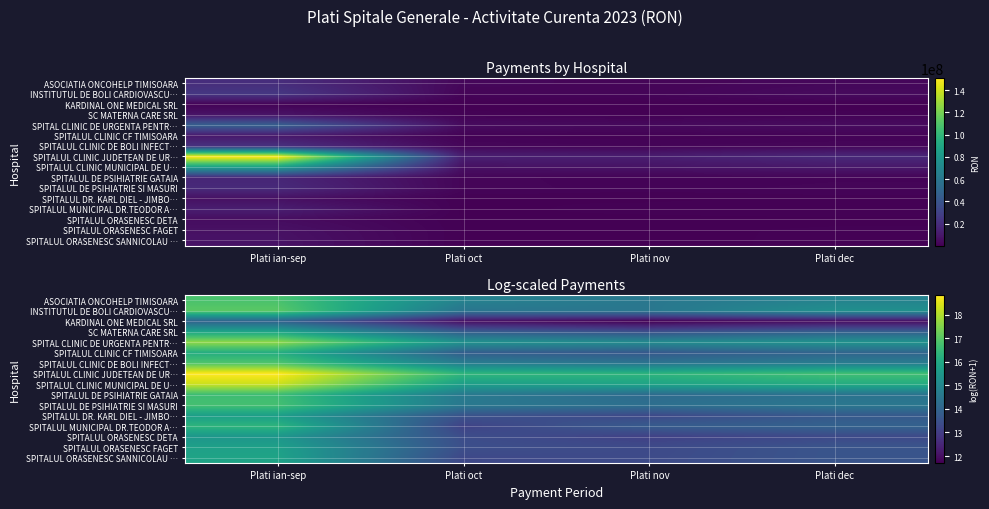

How many data points does each series have?

4